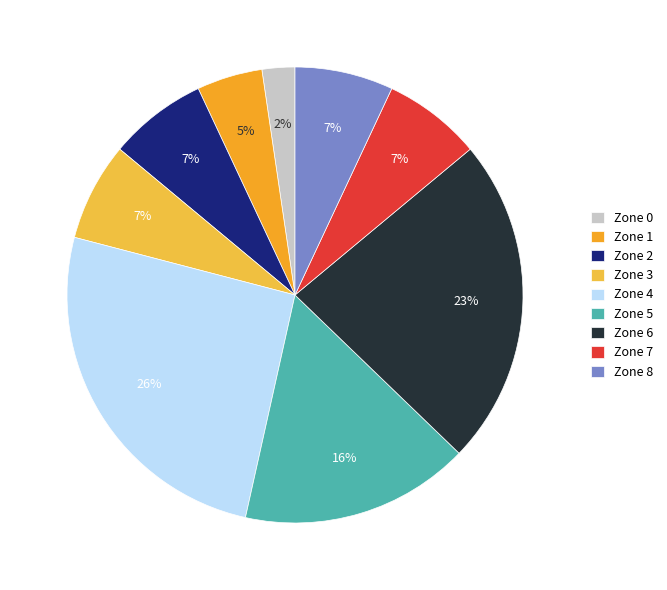

Count the number of slices in the pie.

9